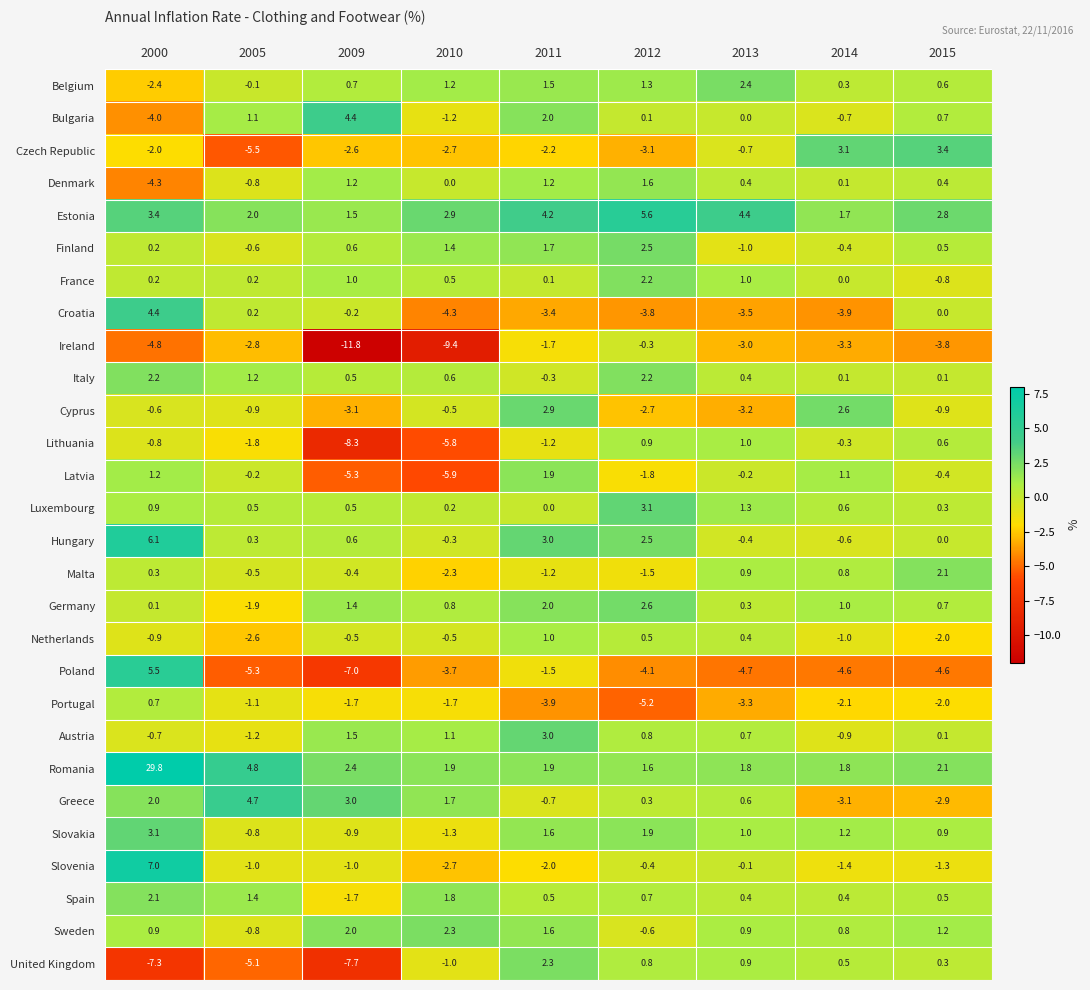

The value of Latvia at 2011 is 0.6. True or false?

False